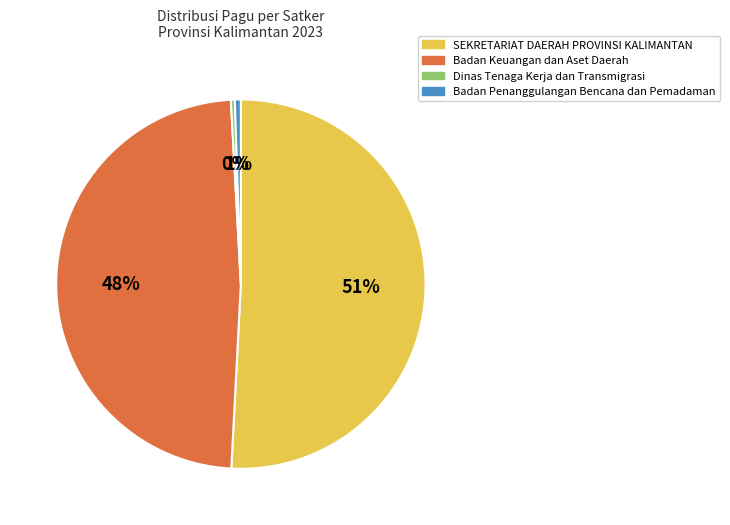

Is there a majority slice in this chart?

Yes